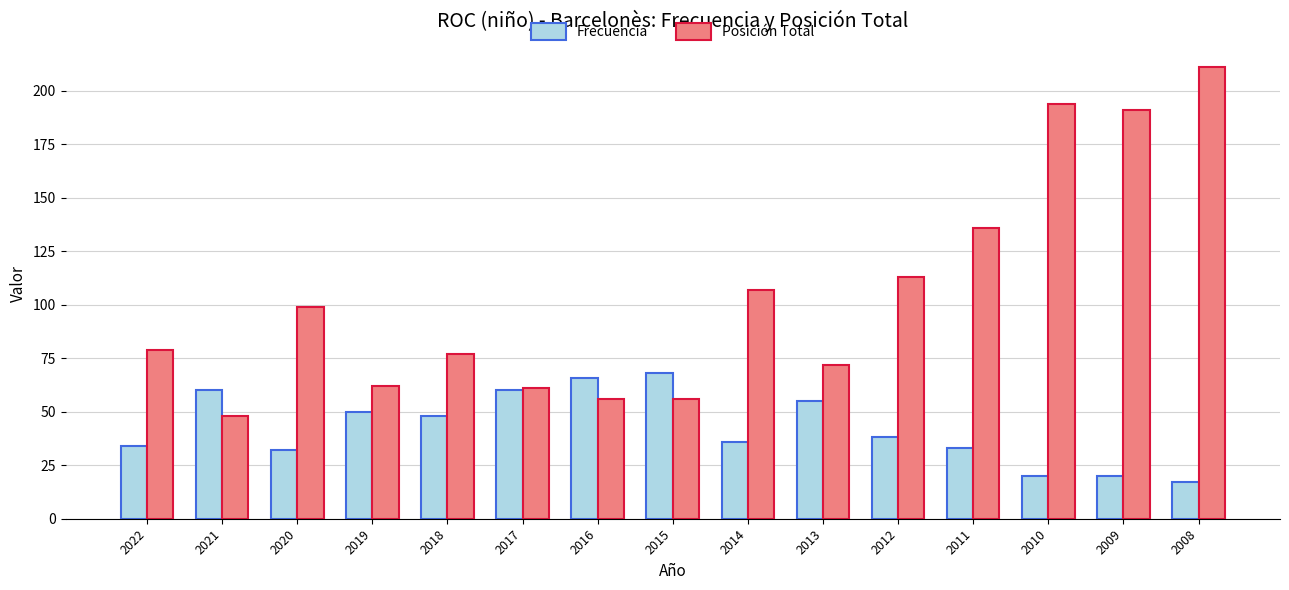

Reading right to left, transcribe all the data shown in this chart.

Frecuencia: 2008=17	2009=20	2010=20	2011=33	2012=38	2013=55	2014=36	2015=68	2016=66	2017=60	2018=48	2019=50	2020=32	2021=60	2022=34
Posición Total: 2008=211	2009=191	2010=194	2011=136	2012=113	2013=72	2014=107	2015=56	2016=56	2017=61	2018=77	2019=62	2020=99	2021=48	2022=79